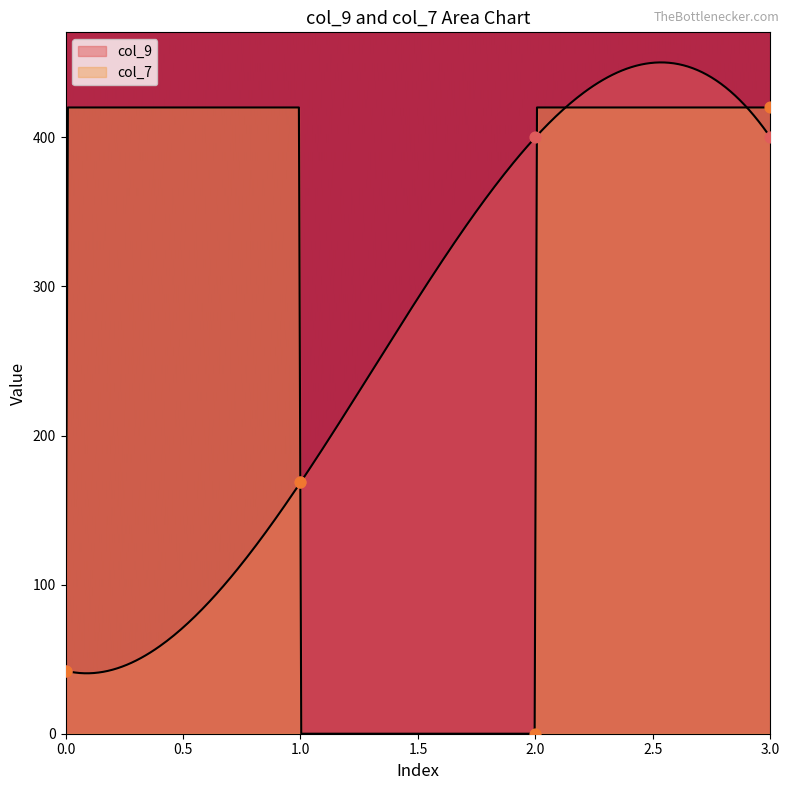

Approximately how many times larger is the value at 0 compared to 1?

0.3